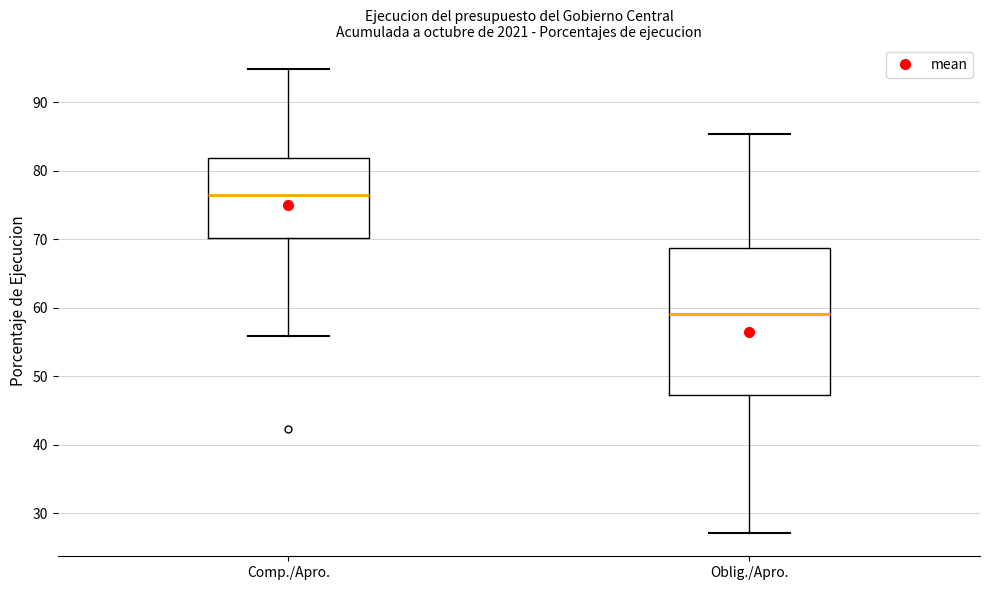

Comparing the boxes themselves (not the whiskers), which one is the tallest?

Oblig./Apro.